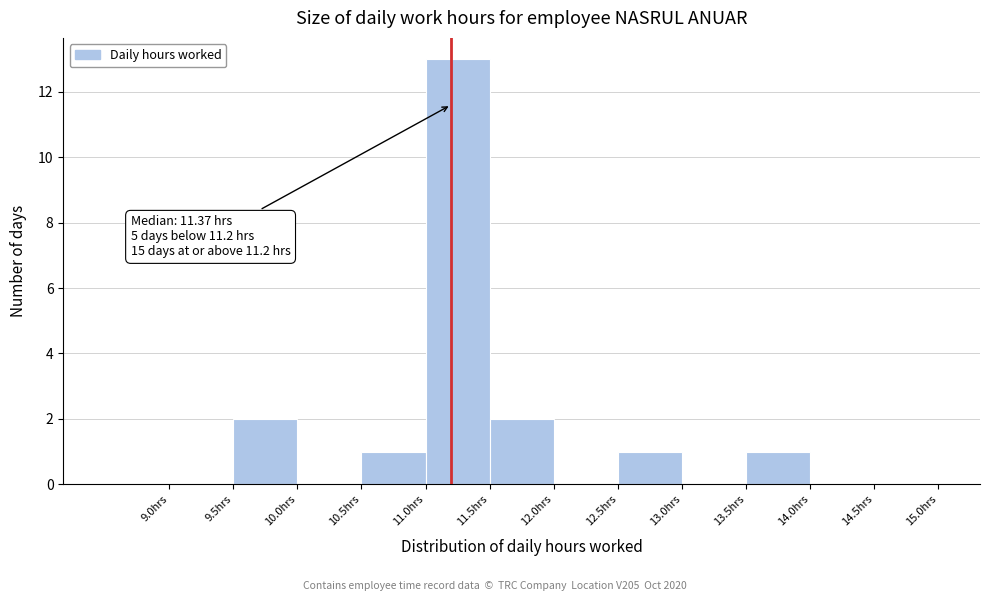

Which range on the x-axis has the tallest bar?

11.0 to 11.5